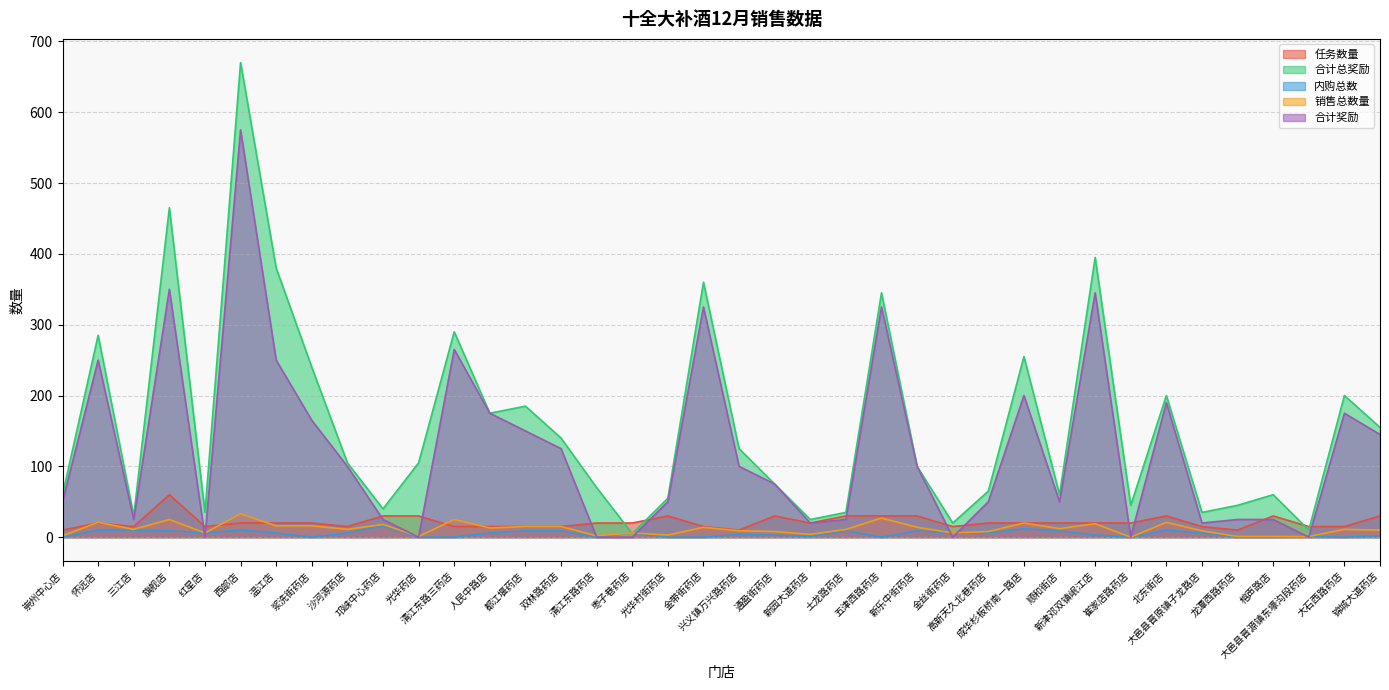

True or false: 任务数量 and 销售总数量 intersect in this chart.

True